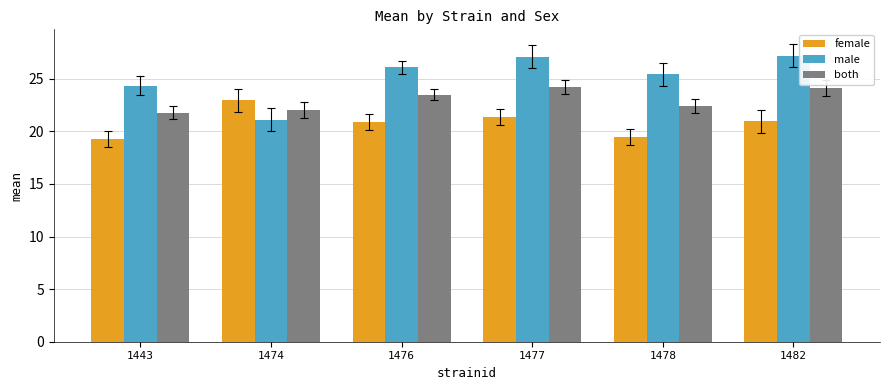

At which label is male closest to 24?

1443